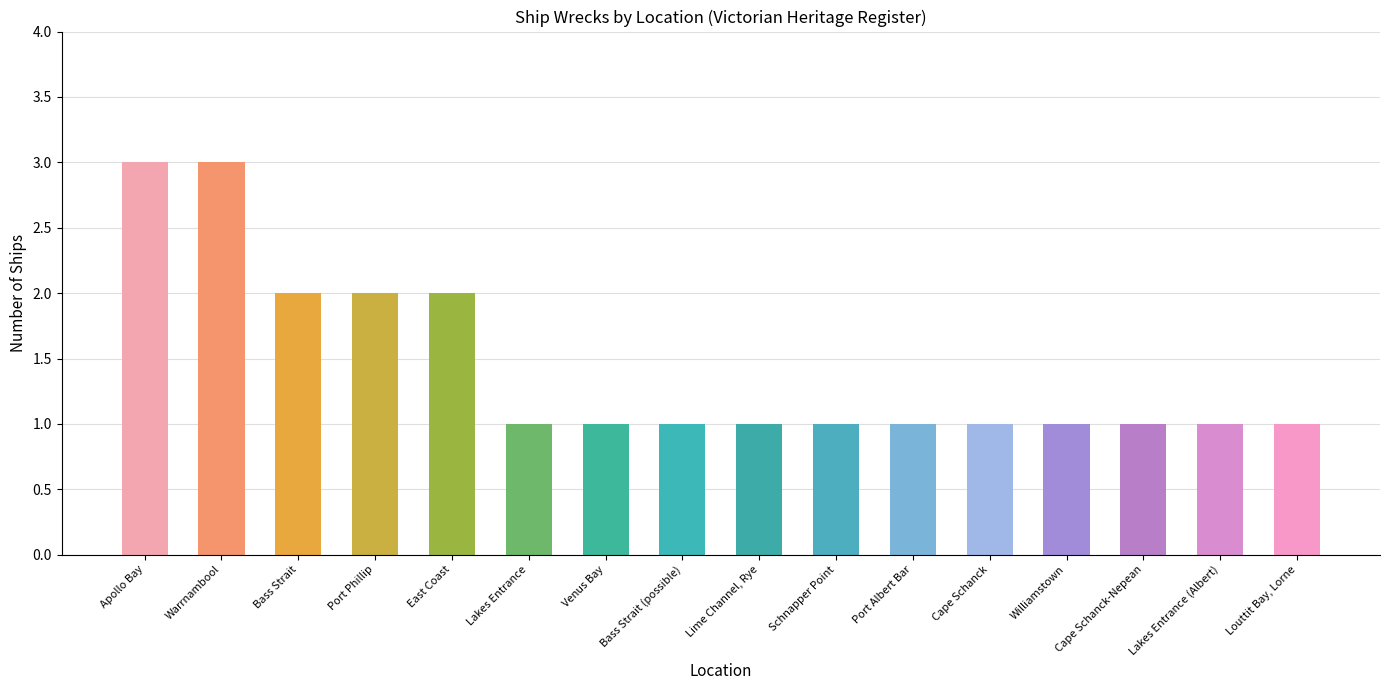

What is the ratio of the value at Cape Schanck-Nepean to the value at Schnapper Point?

1.0